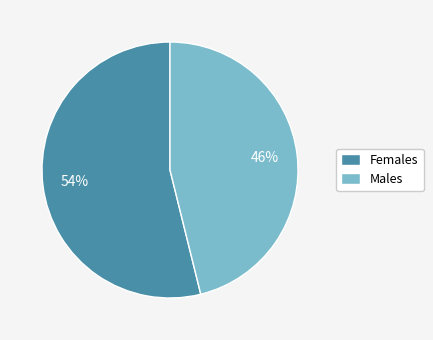

To the nearest percent, what percentage of the pie is Males?

46%